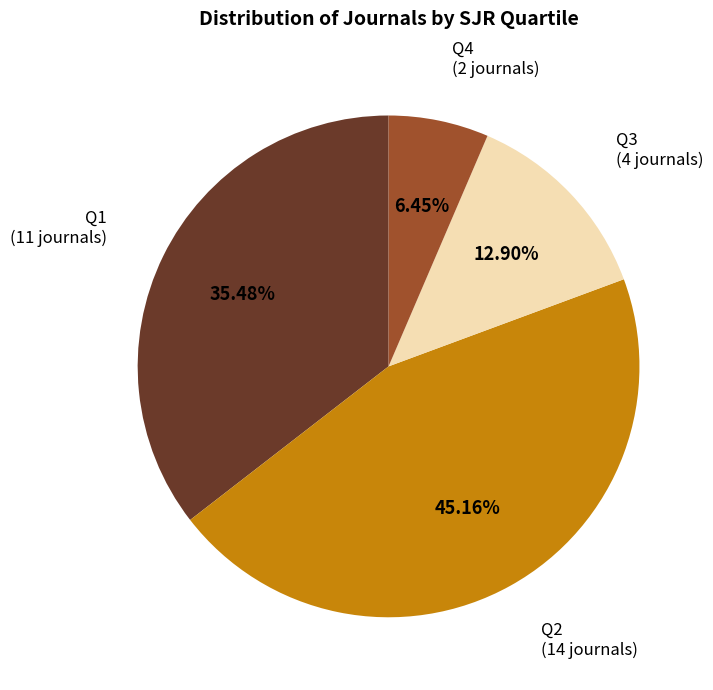

Is there a majority slice in this chart?

No